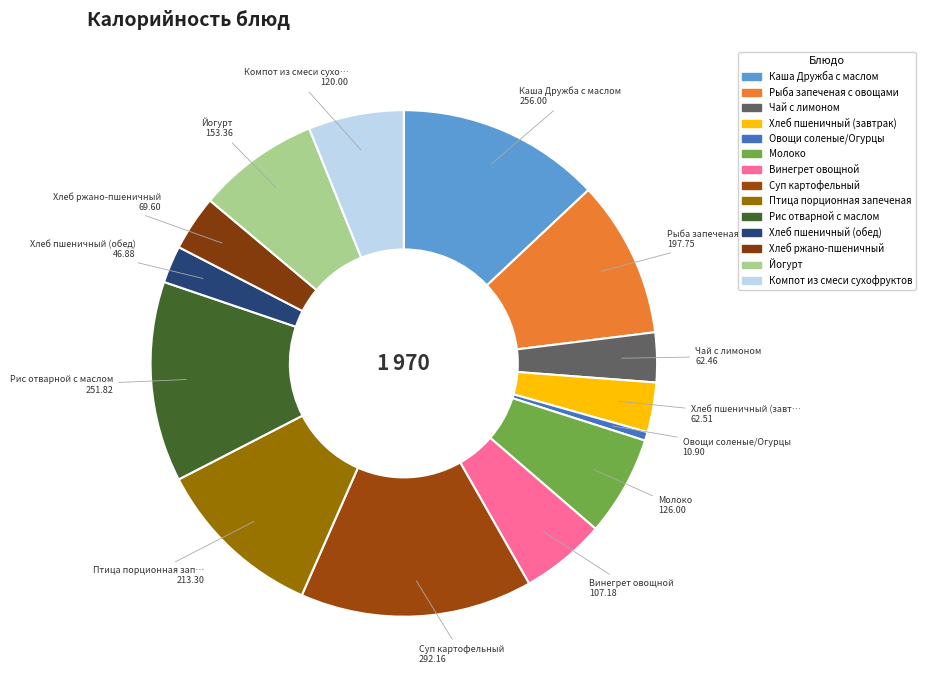

What percentage is the Овощи соленые/Огурцы slice, to the nearest percent?

1%